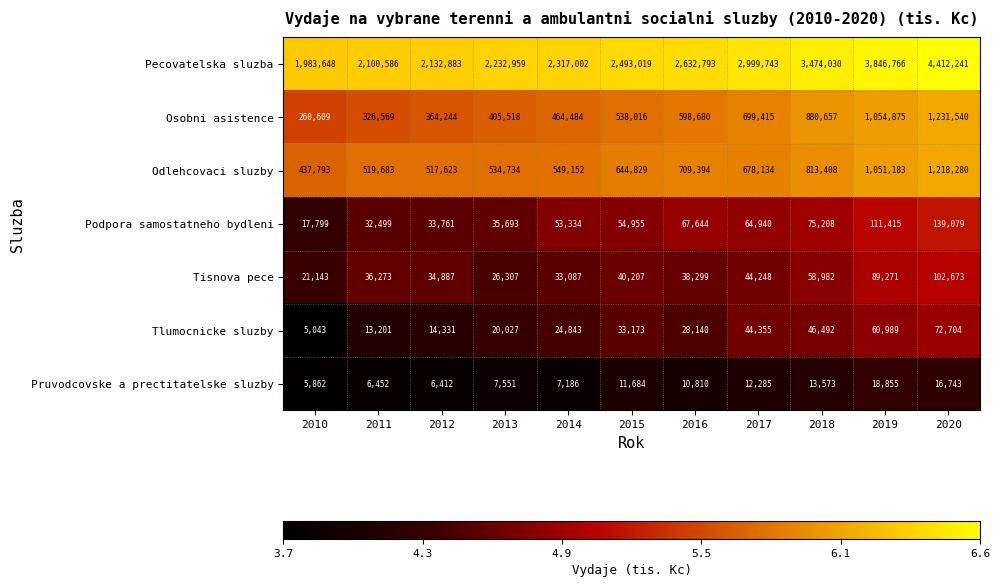

Rank the series by their maximum value, from highest to lowest.

Pecovatelska sluzba, Osobni asistence, Odlehcovaci sluzby, Podpora samostatneho bydleni, Tisnova pece, Tlumocnicke sluzby, Pruvodcovske a prectitatelske sluzby